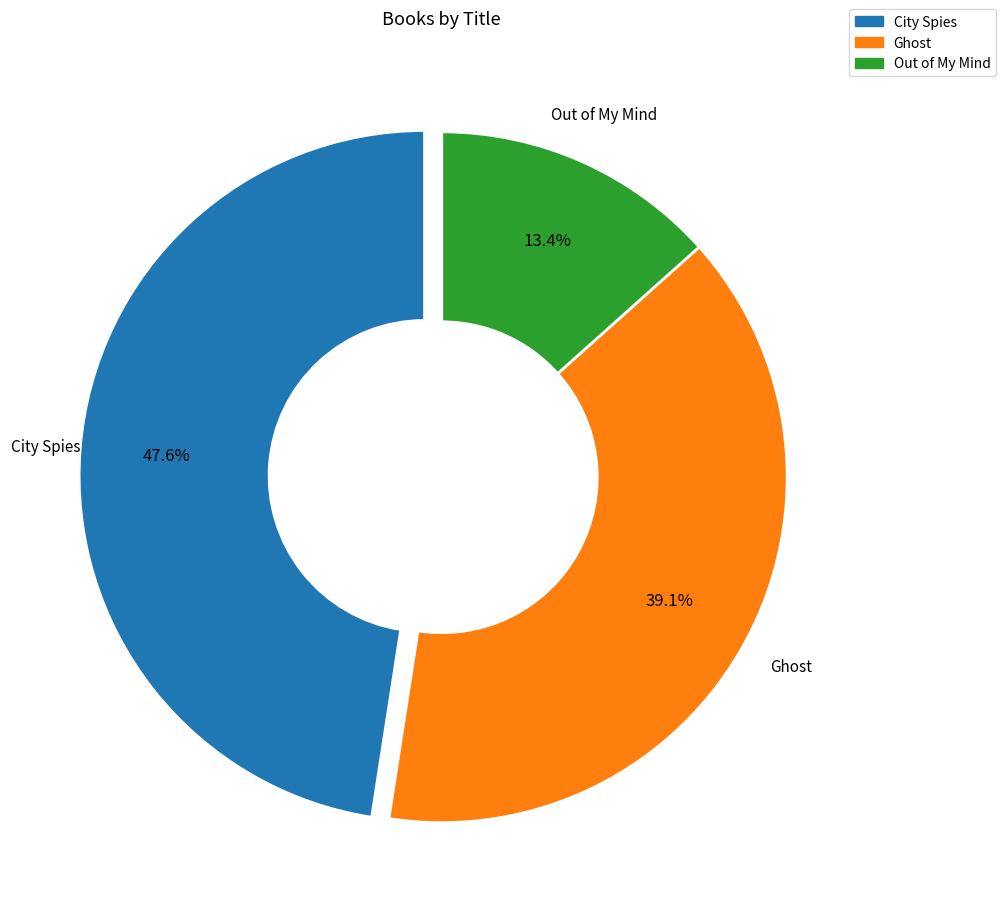

Count the number of slices in the pie.

3